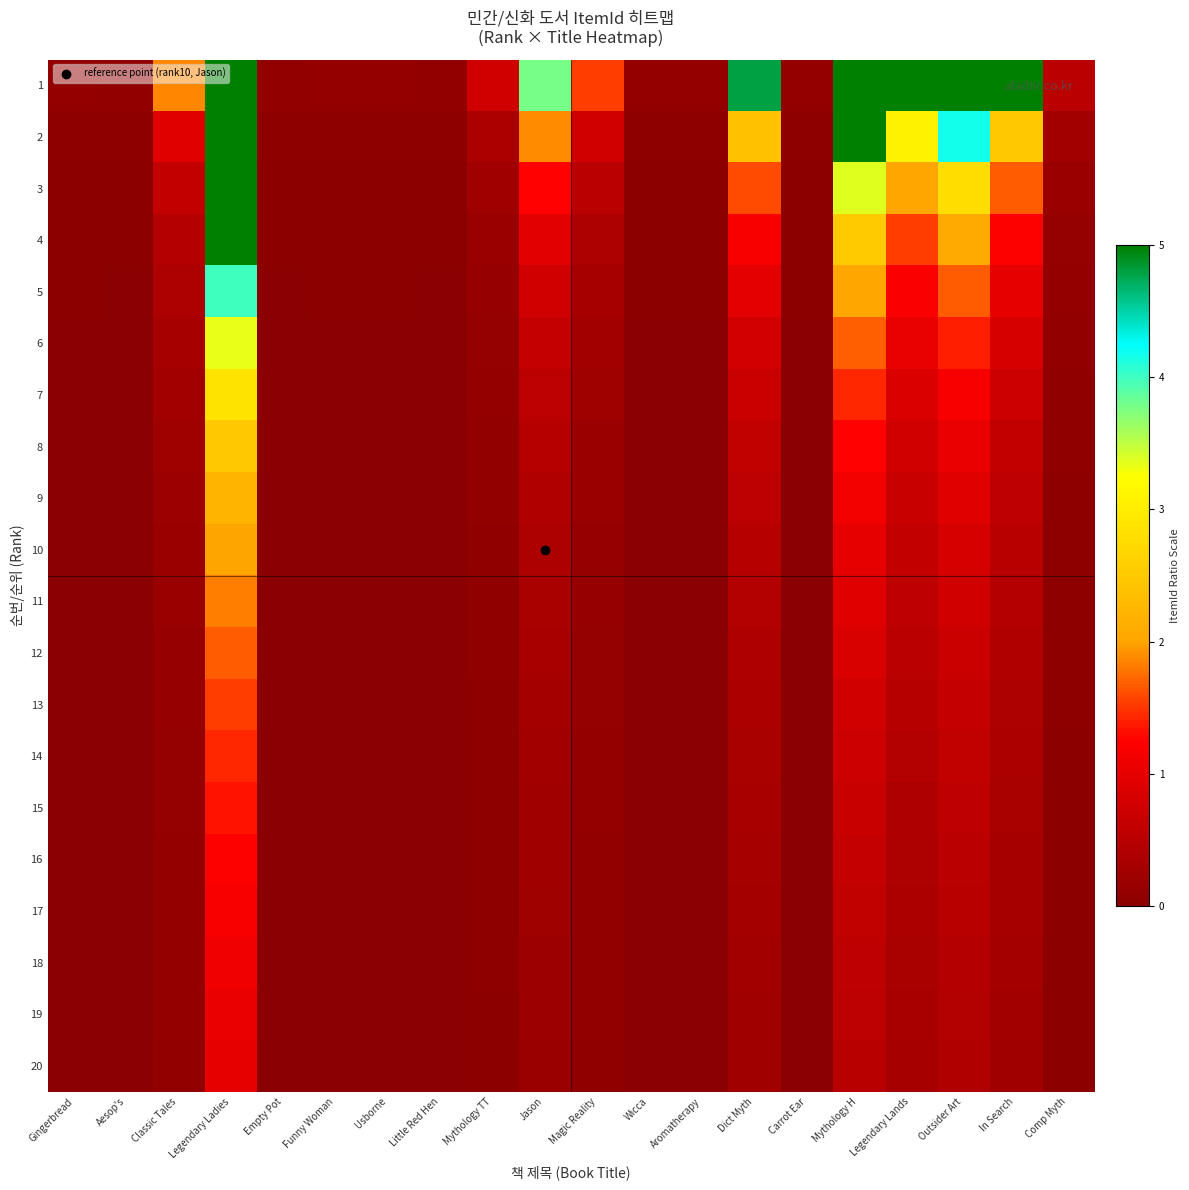

Rank the series by their maximum value, from highest to lowest.

1, 2, 3, 4, 5, 6, 7, 8, 9, 10, 11, 12, 13, 14, 15, 16, 17, 18, 19, 20